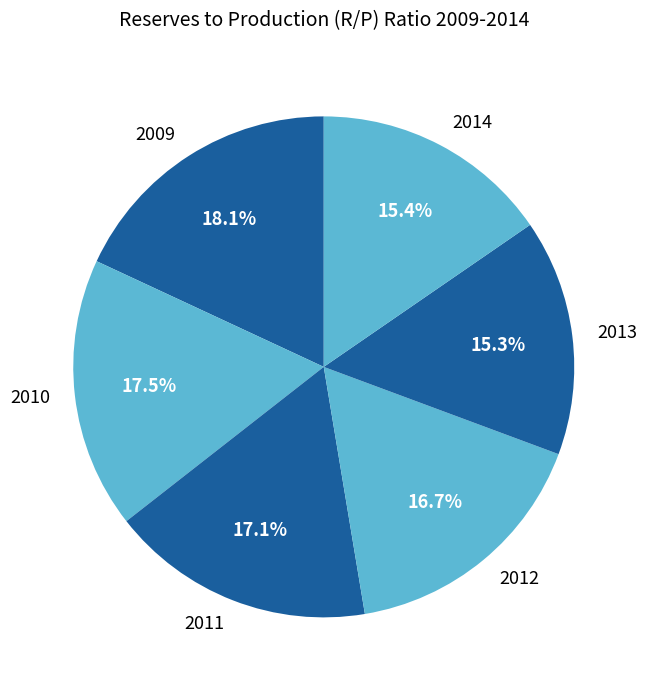

Is there any slice that represents more than half of the pie?

No